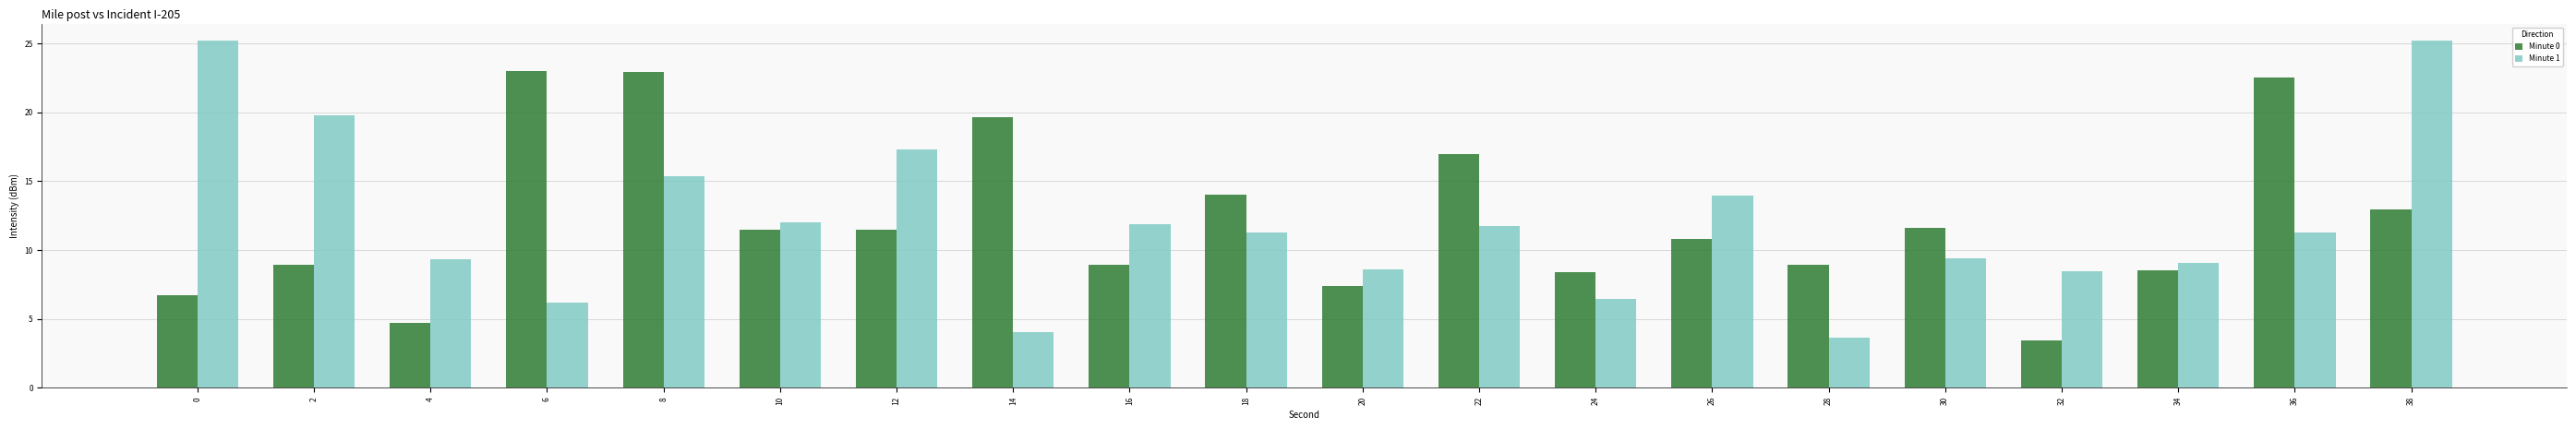

Which category has the lowest value in the Minute 1 series?

28